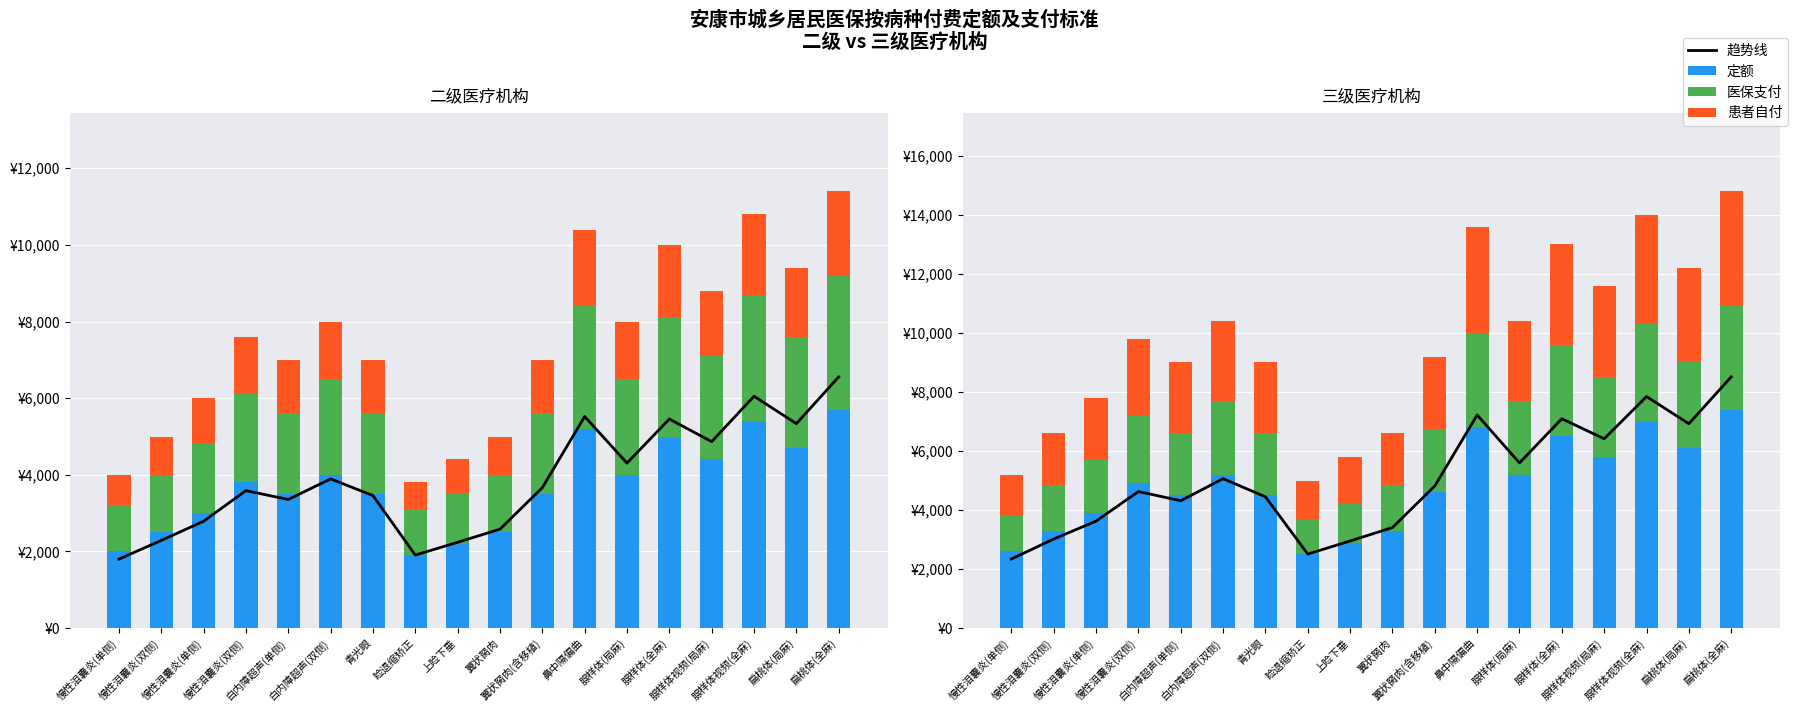

Which category has the highest value across all series?

扁桃体(全麻)